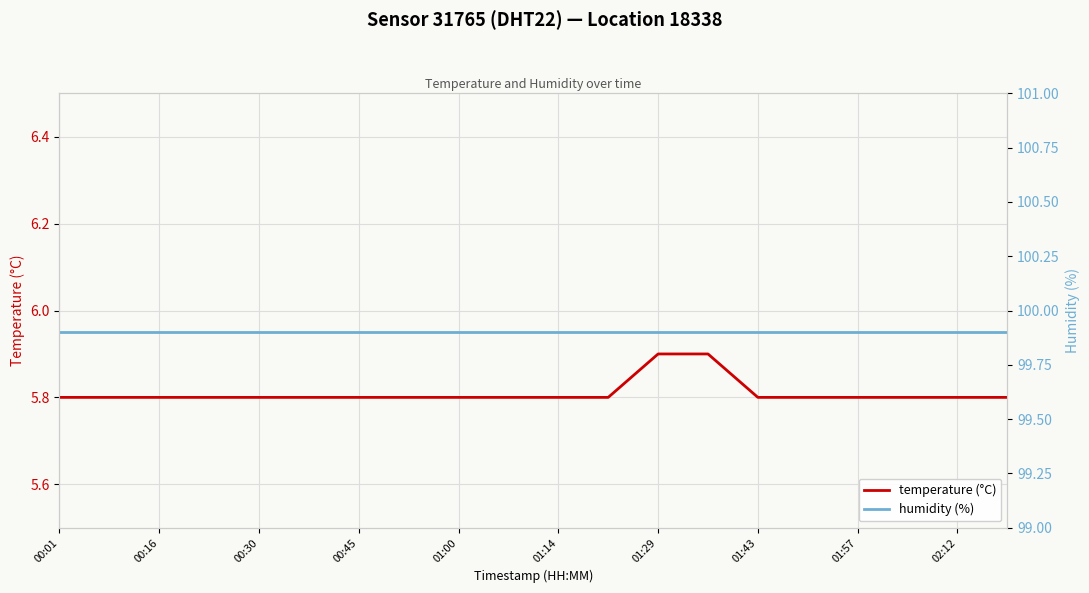

The value of temperature (°C) at 17 is 5.8. True or false?

True